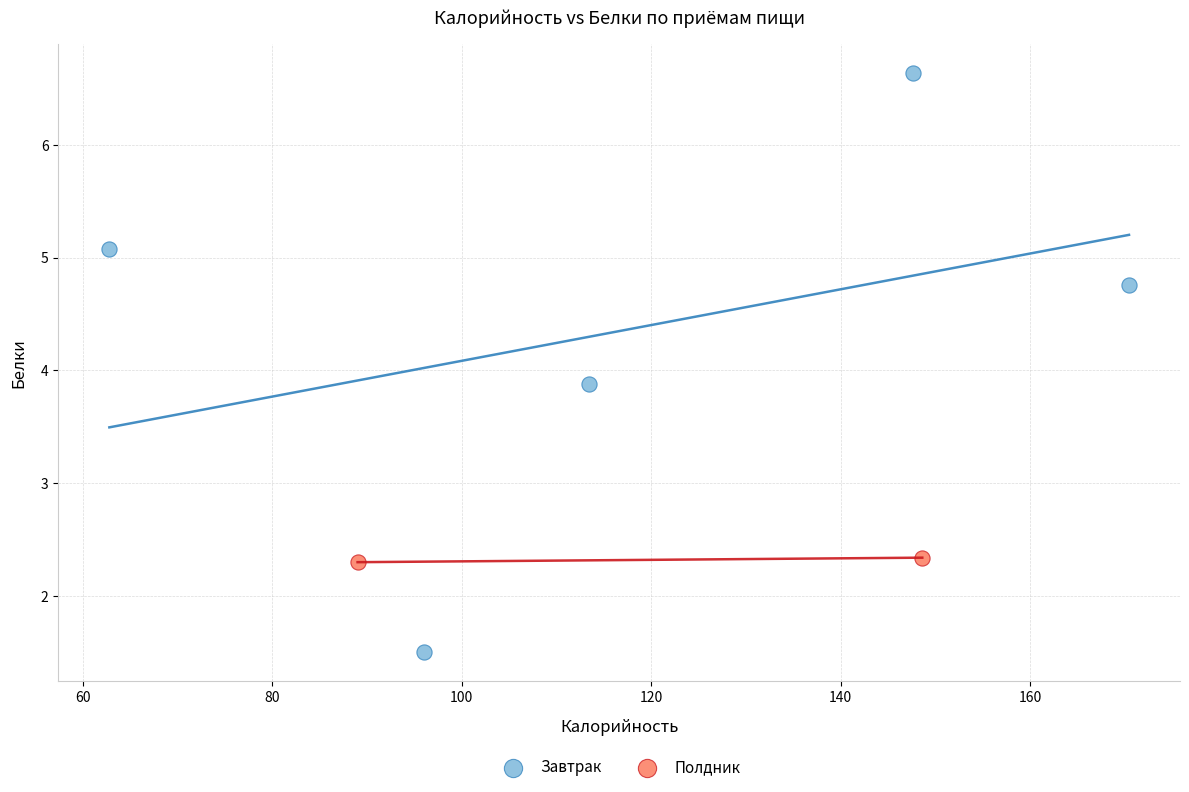

What are all the series names shown in the legend?

Завтрак, Полдник